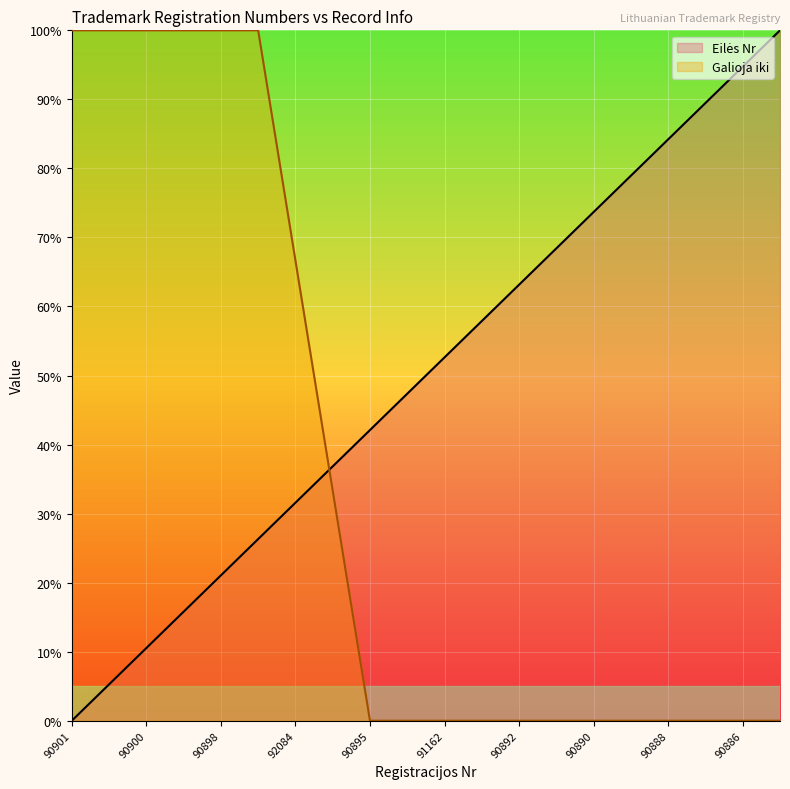

What is the total value across all series at 90890?

73.7